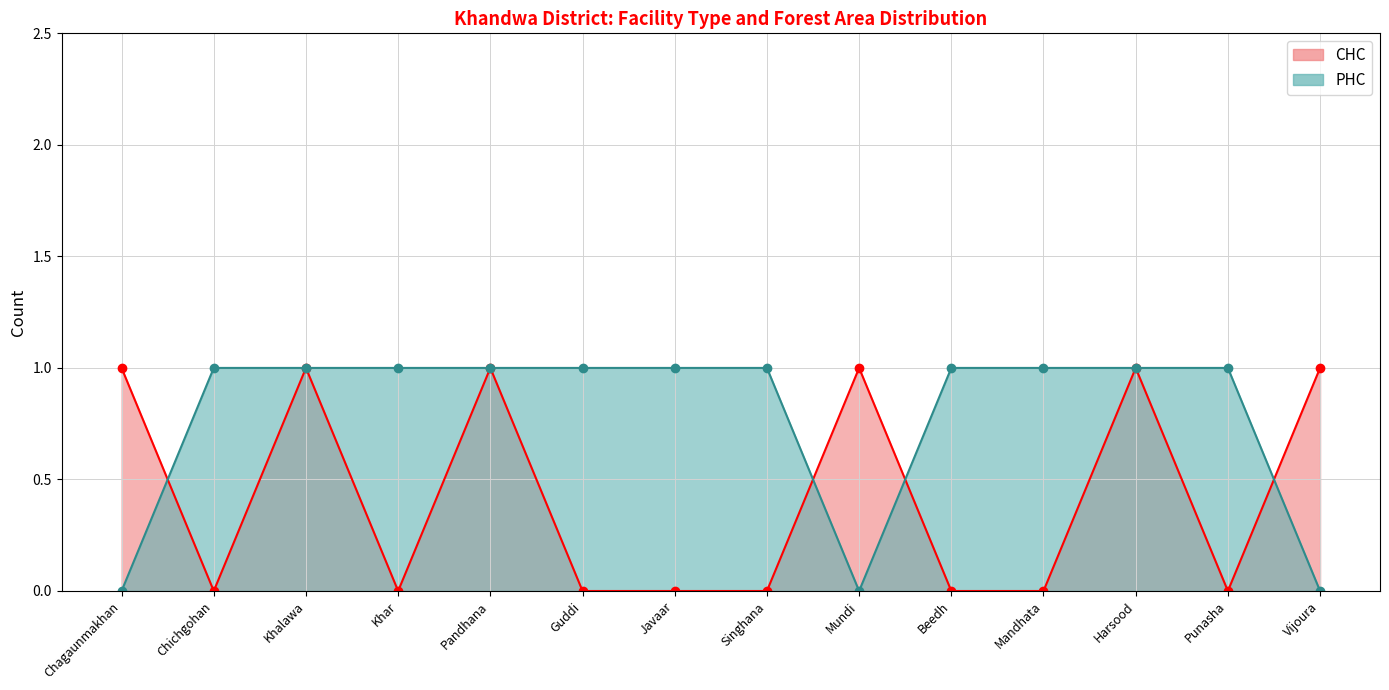

What position from the left is Khar?

4